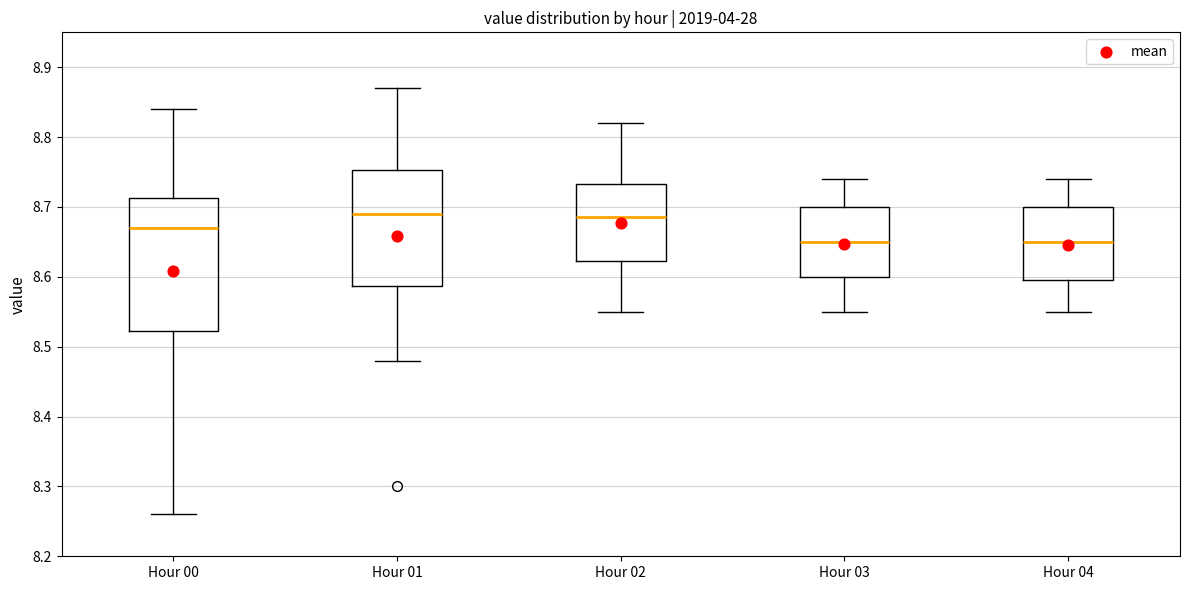

Which box is the tallest, from its lower edge to its upper edge?

Hour 00